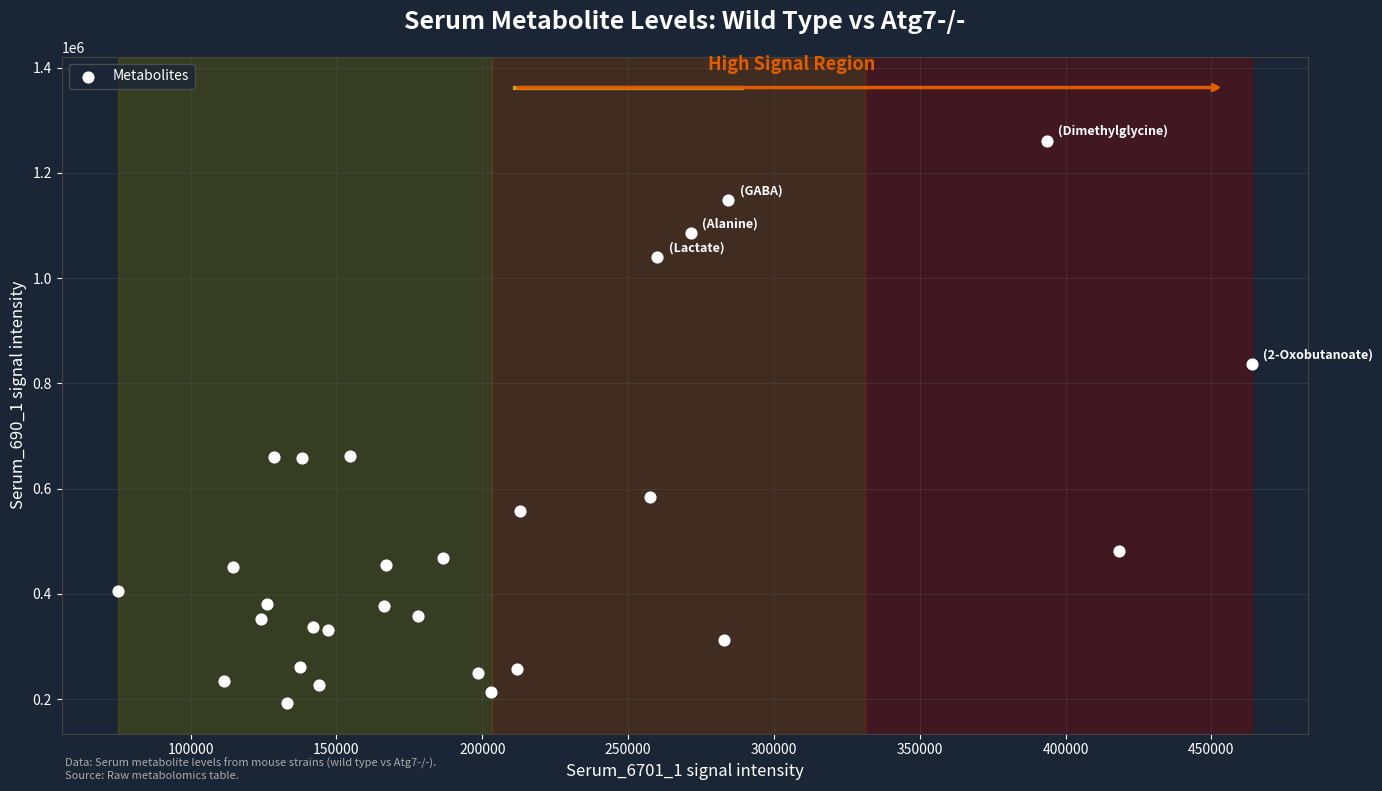

What is the range of X values (max minus min)?

388540.5